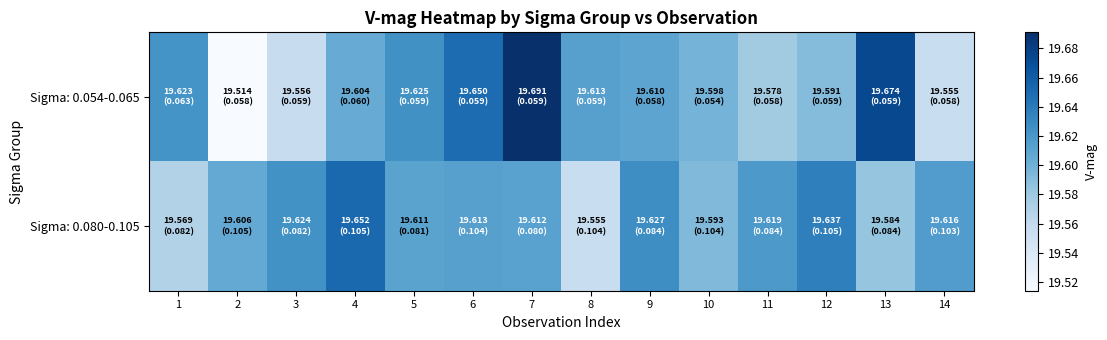

Reading right to left, transcribe all the data shown in this chart.

Sigma: 0.054-0.065: 14=19.6	13=19.7	12=19.6	11=19.6	10=19.6	9=19.6	8=19.6	7=19.7	6=19.6	5=19.6	4=19.6	3=19.6	2=19.5	1=19.6
Sigma: 0.080-0.105: 14=19.6	13=19.6	12=19.6	11=19.6	10=19.6	9=19.6	8=19.6	7=19.6	6=19.6	5=19.6	4=19.7	3=19.6	2=19.6	1=19.6